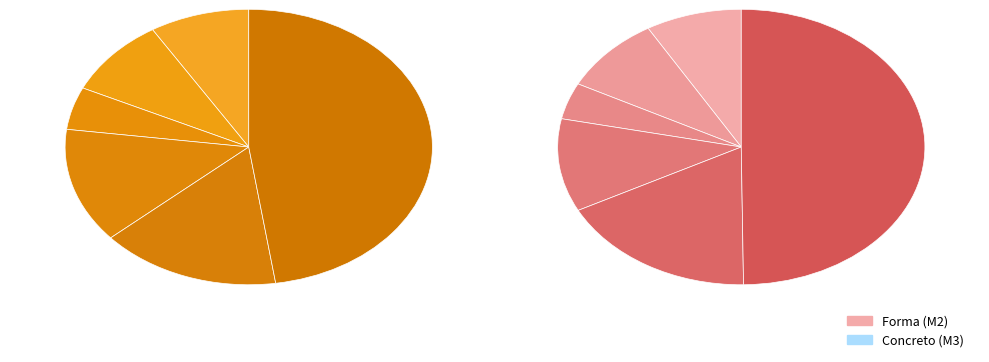

Combined, do 2 and 4 account for over 50%?

No